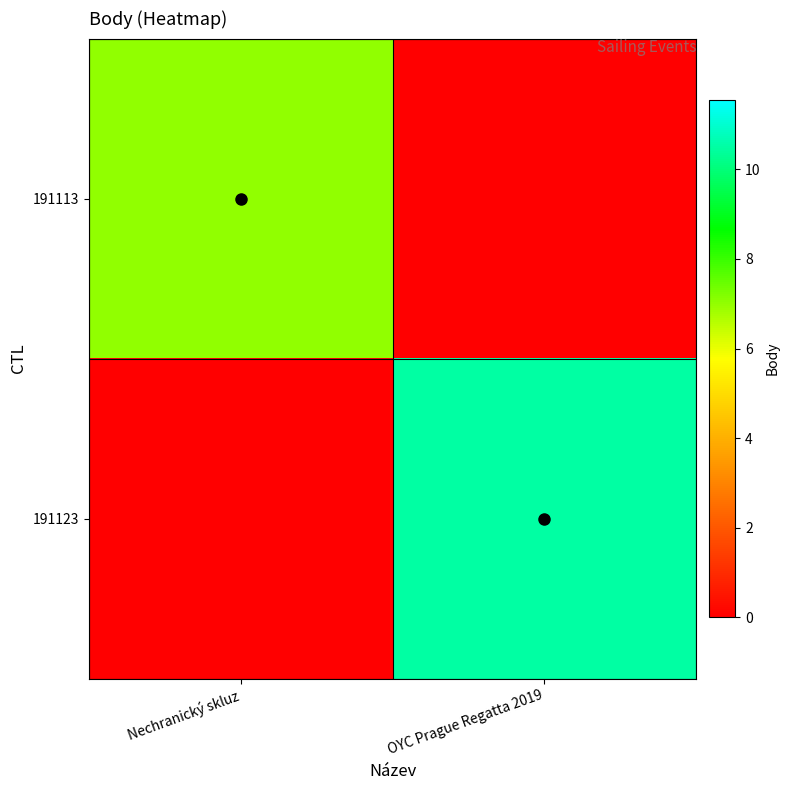

Which series has the widest spread of values?

191123